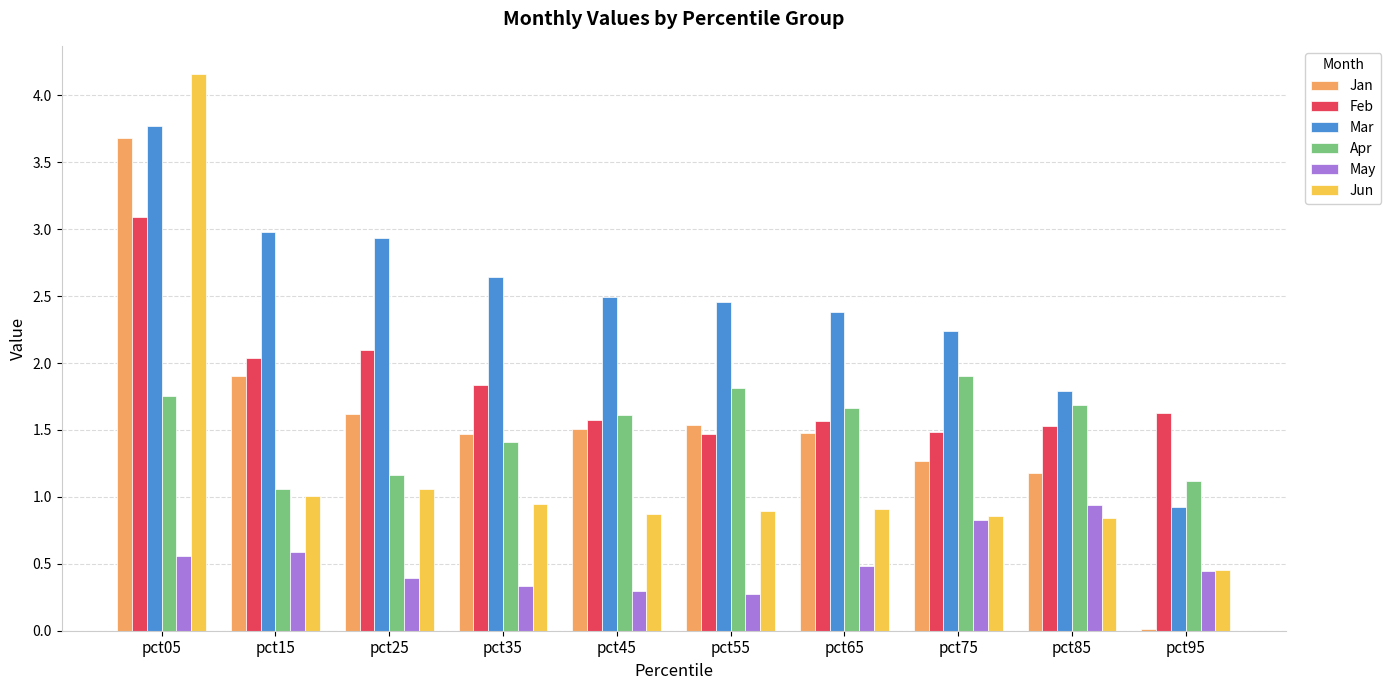

What is the maximum value shown in the chart?

4.2